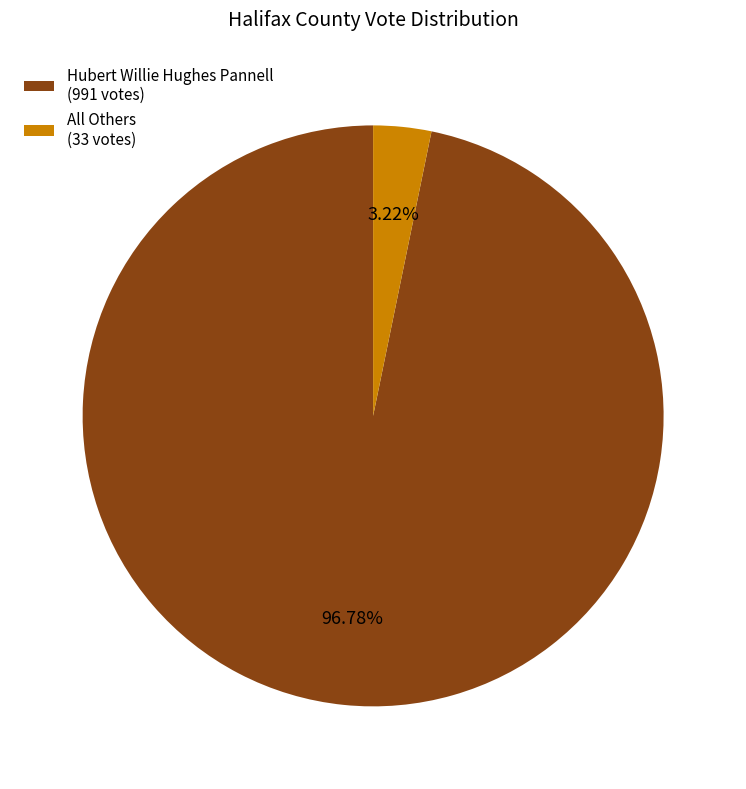

Count the number of slices in the pie.

2